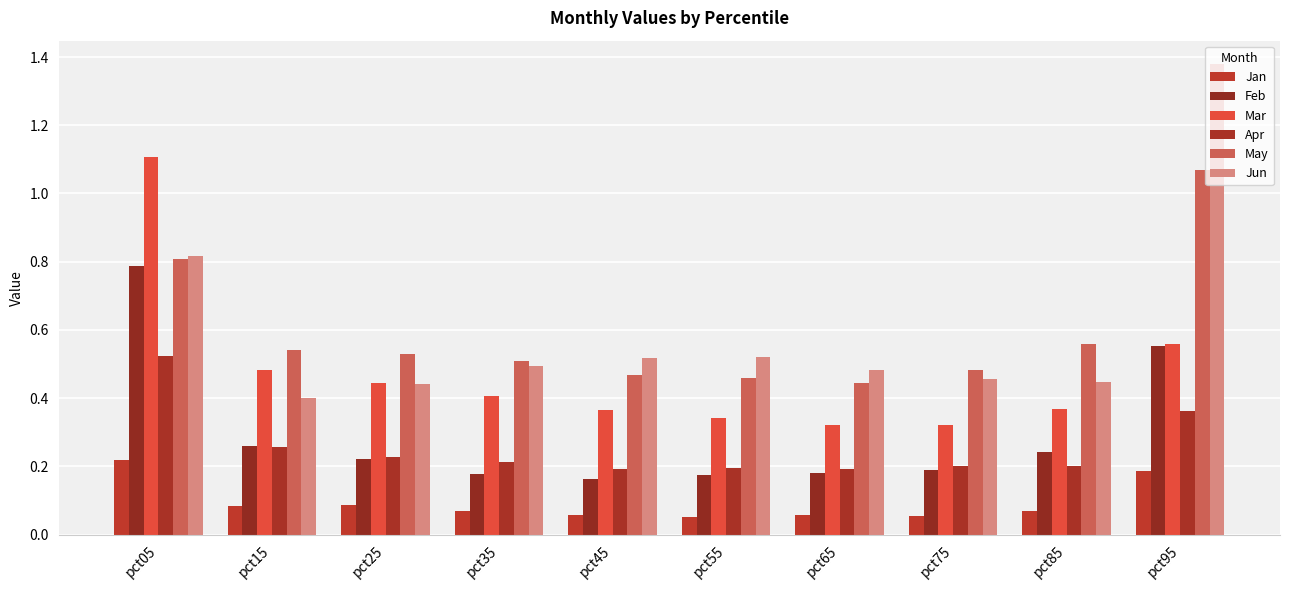

The Jun series shows 0.1 at pct25. True or false?

False